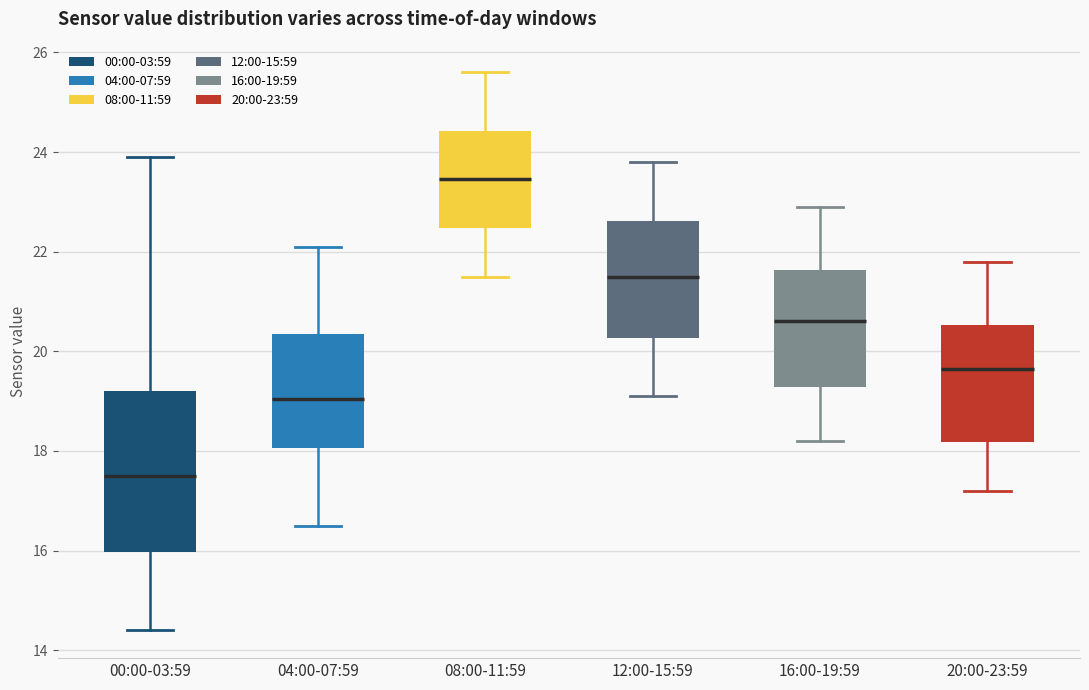

Comparing the boxes themselves (not the whiskers), which one is the tallest?

00:00-03:59